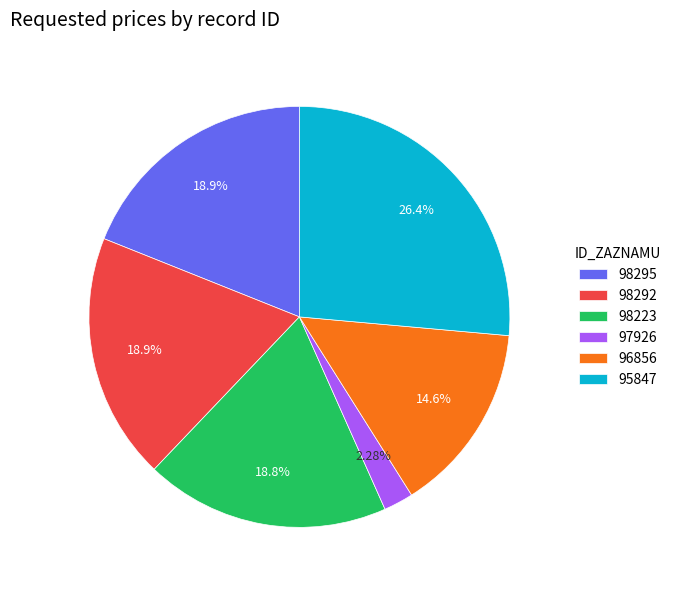

Which category has the biggest portion of the pie?

95847